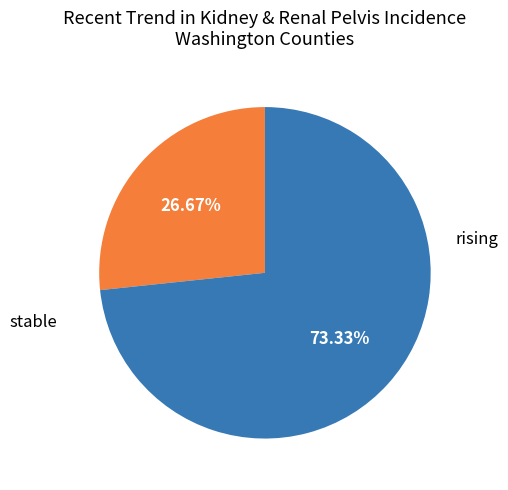

What percentage do rising and stable together represent?

100.0%